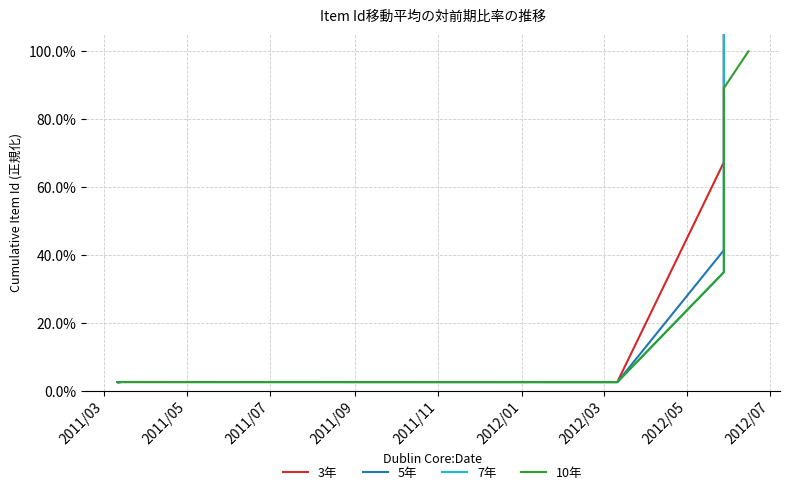

The value of 3年 at 2012/05 is 2.8. True or false?

False